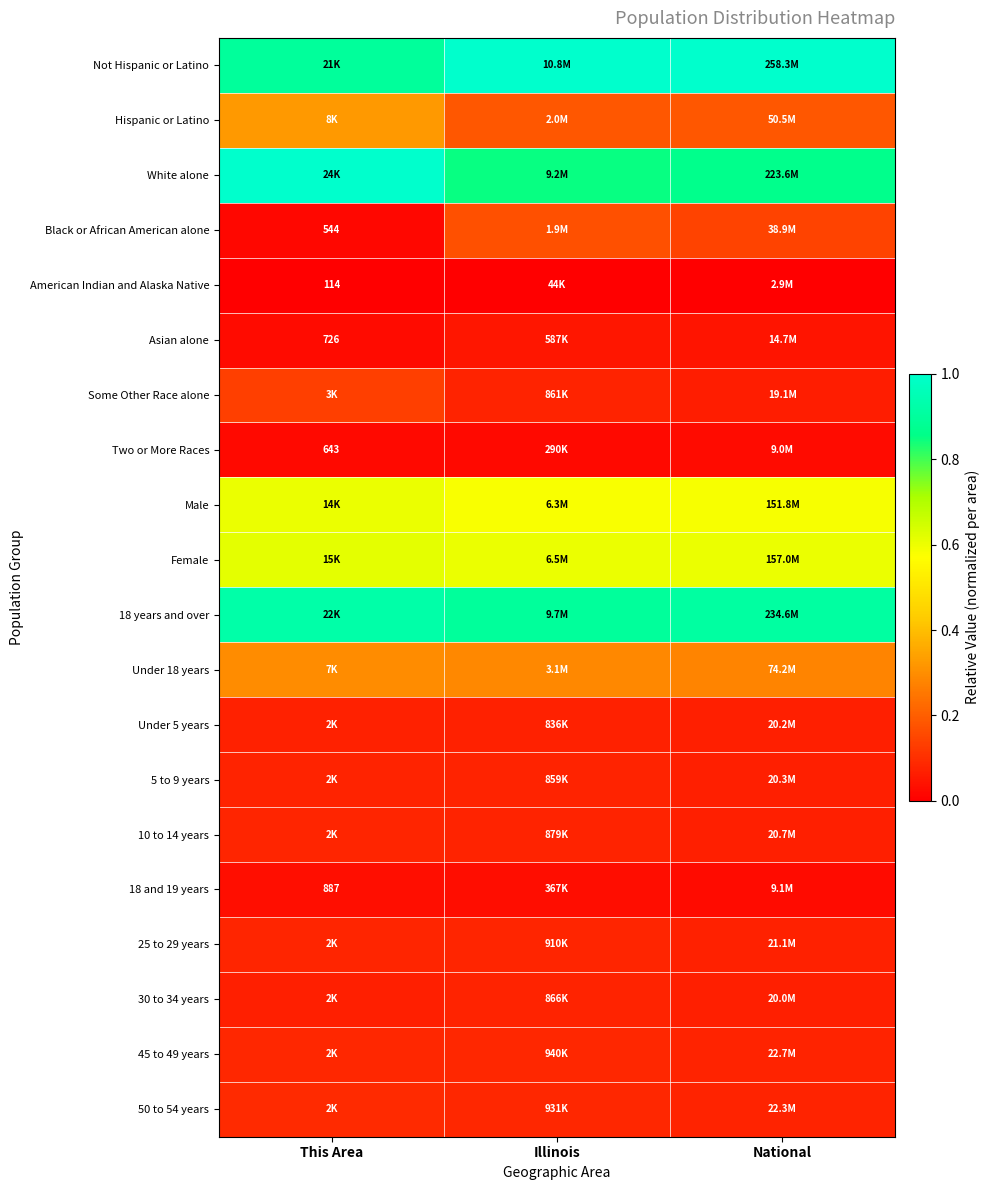

What is the greatest value displayed?

1.0